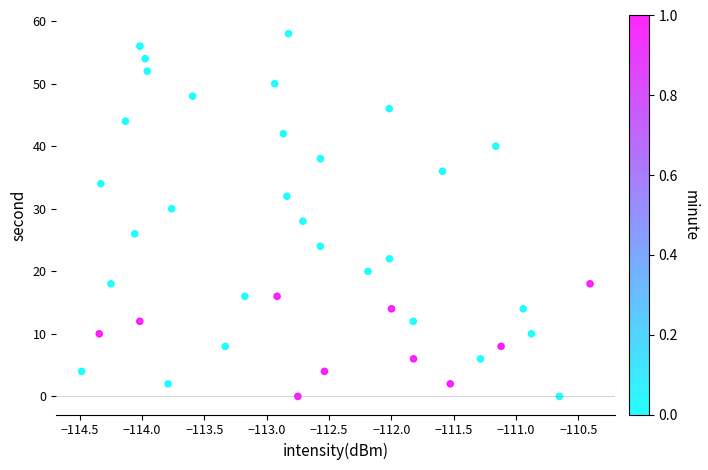

What is the range of Y values (max minus min)?

58